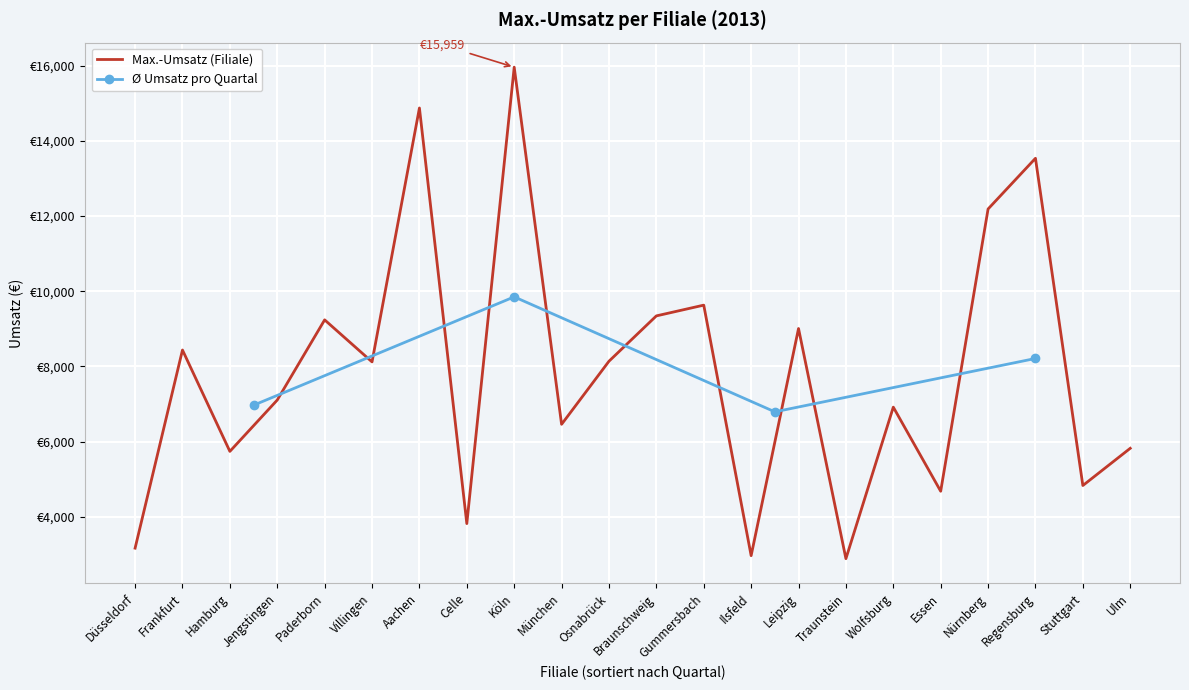

At which category does the chart reach its peak across all series?

Köln